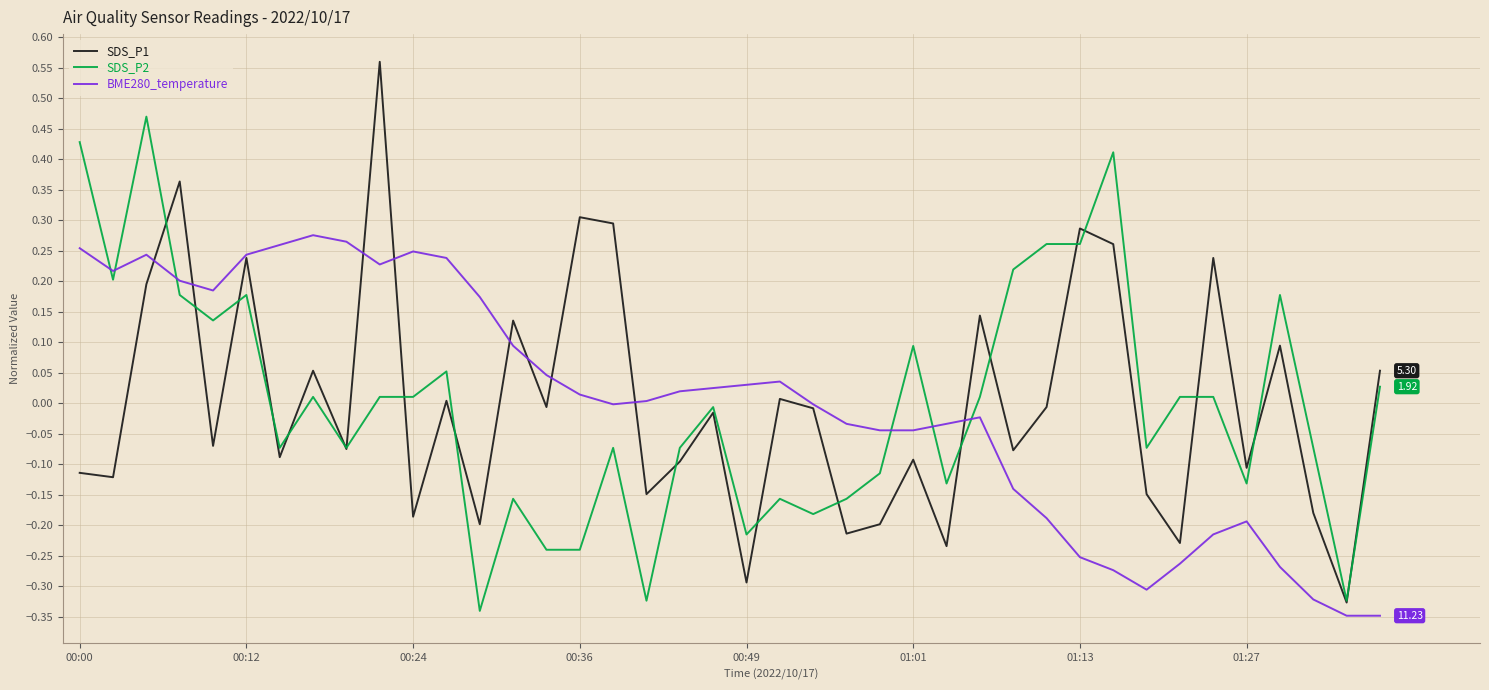

Rank the series by their maximum value, from lowest to highest.

BME280_temperature, SDS_P2, SDS_P1